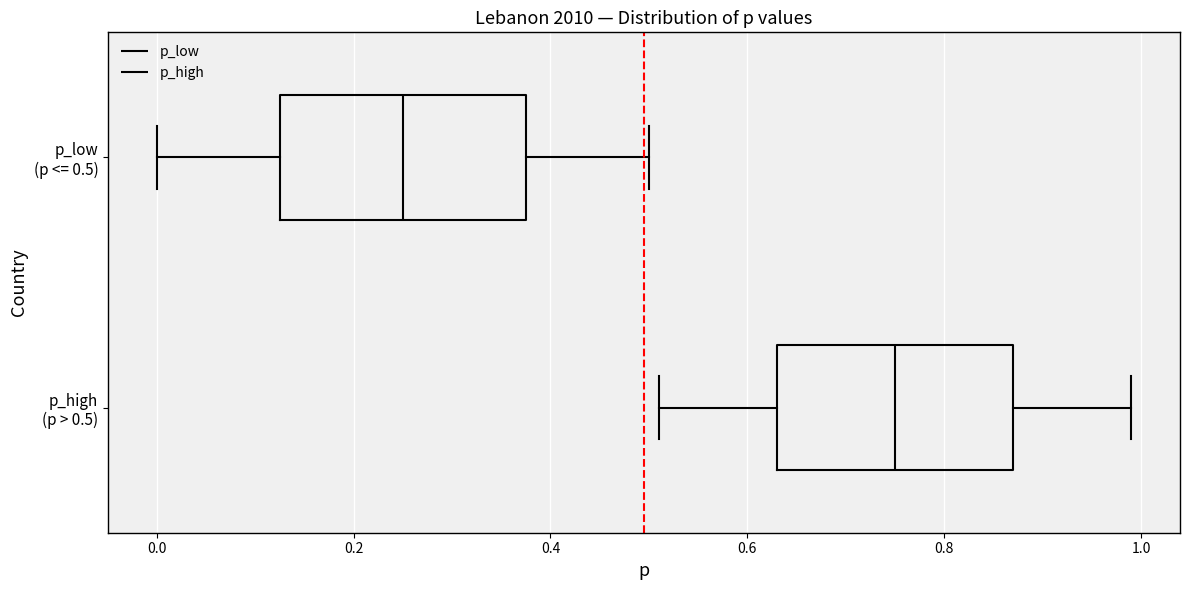

Where is the left edge of the box for p_high (p > 0.5) on the x-axis? The values are not printed on the chart, so give them approximately, as read against the axis.

0.64